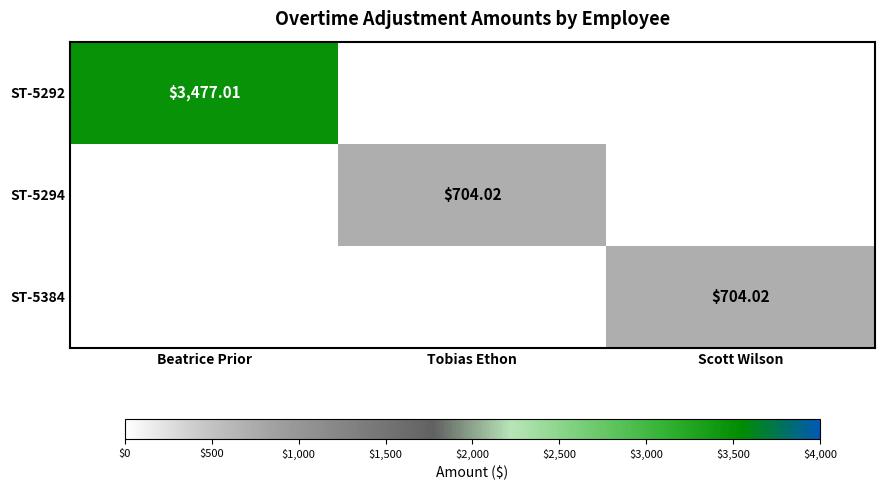

What is the difference between the maximum and second lowest values in the ST-5292 series?

3477.0